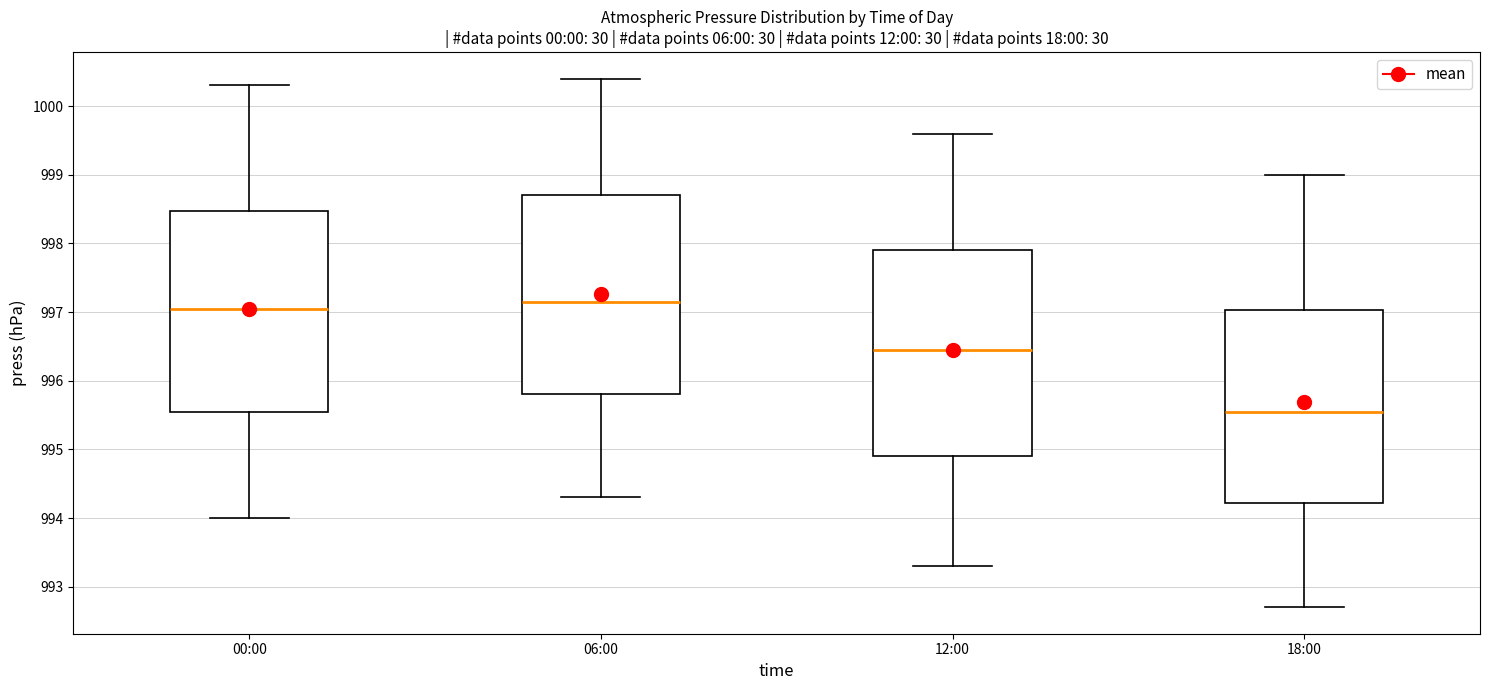

Which box's median line is the highest?

06:00